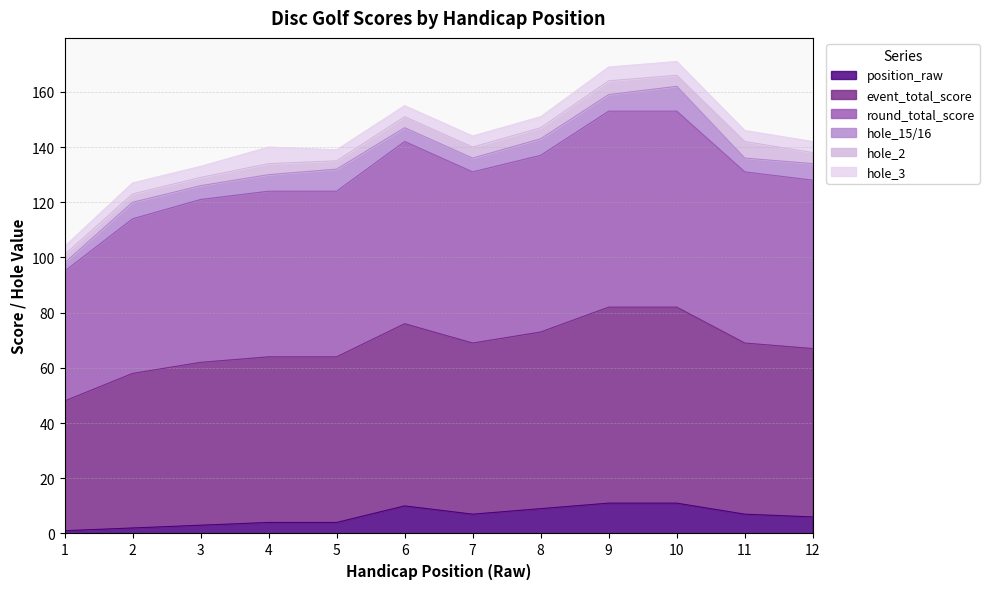

Where is the first local minimum for round_total_score?

5